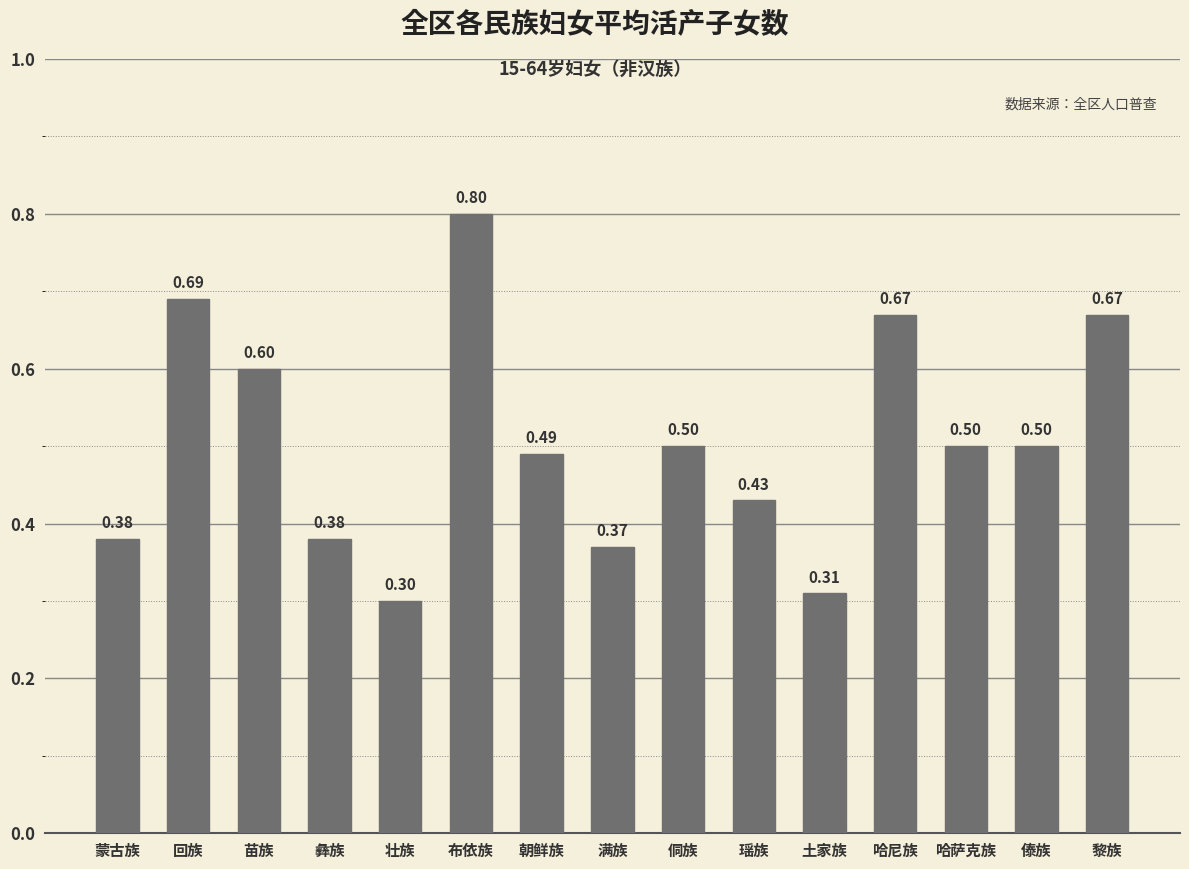

What is the maximum value shown in the chart?

0.8